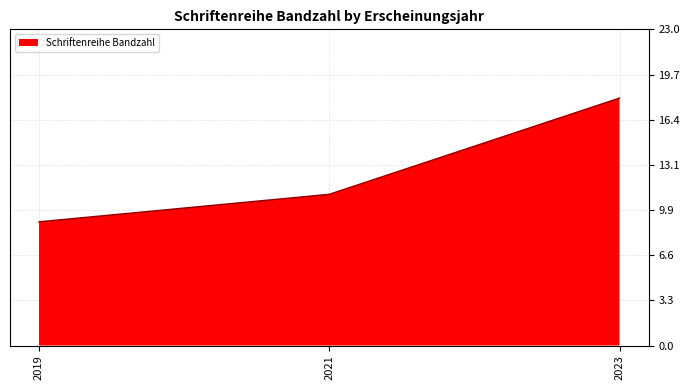

Reading left to right, what are all the values shown in this chart?

9	11	18